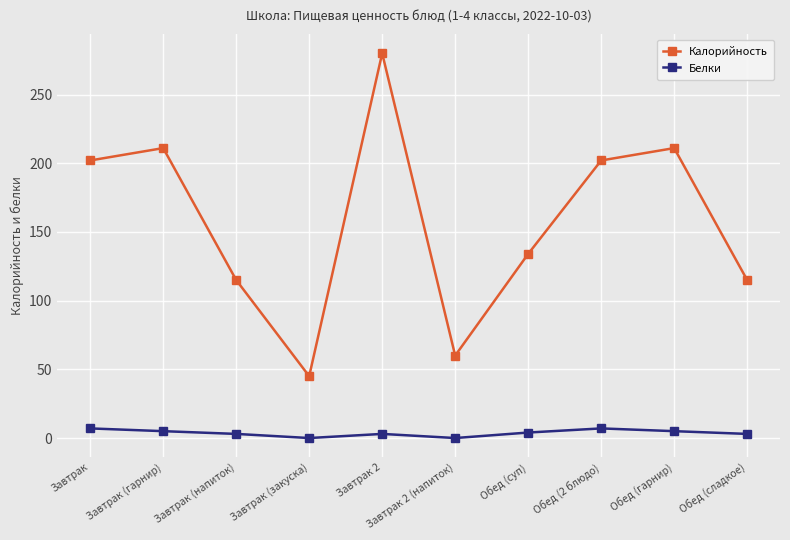

True or false: Калорийность and Белки cross at least once.

False